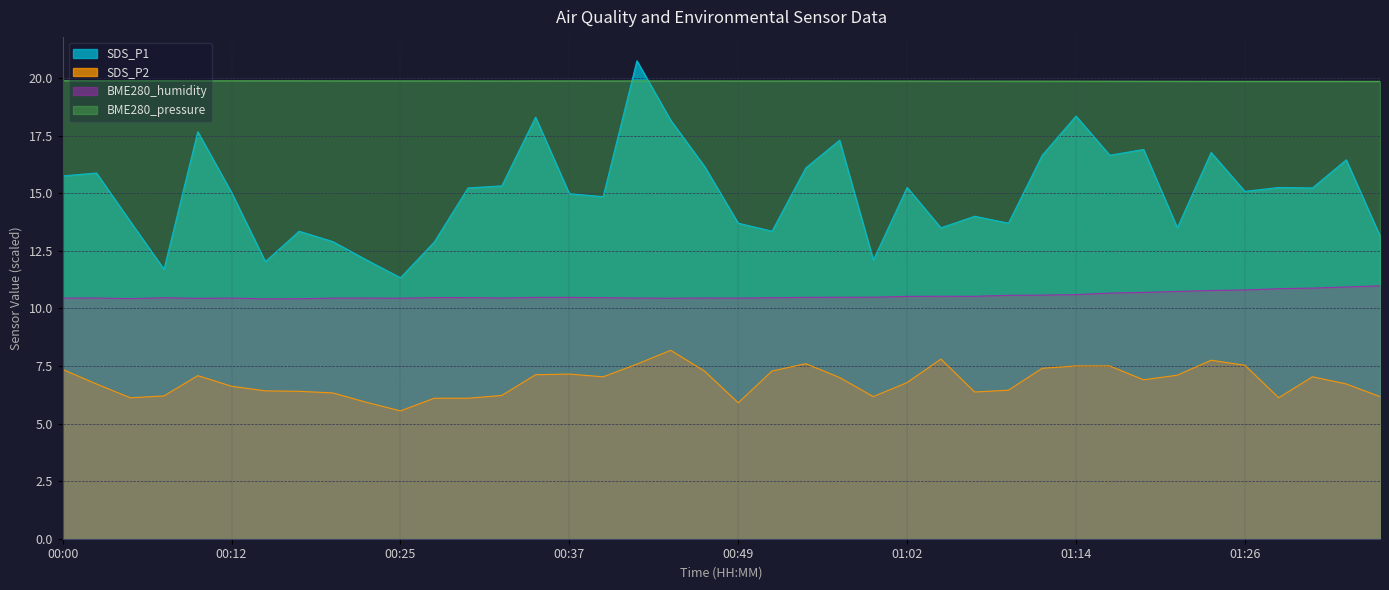

At which label does BME280_pressure reach its minimum?

01:36